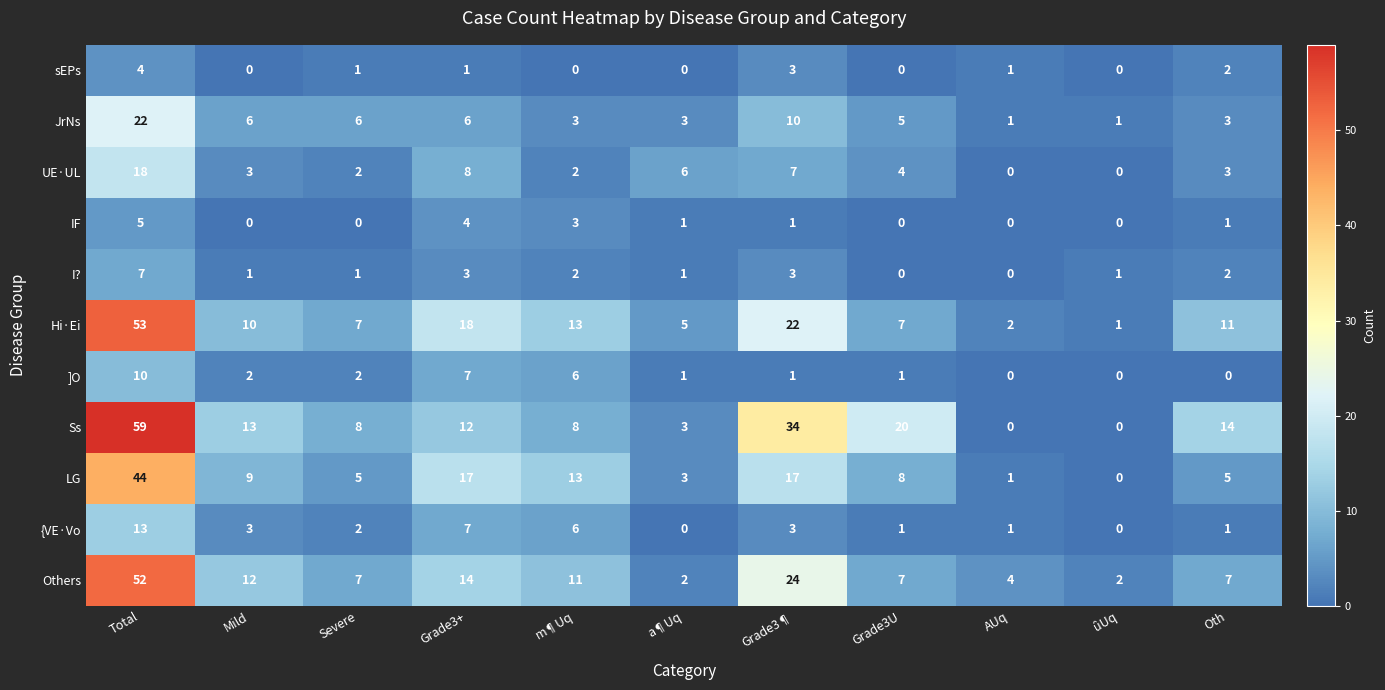

Where is Others nearest to the value 27?

Grade3¶